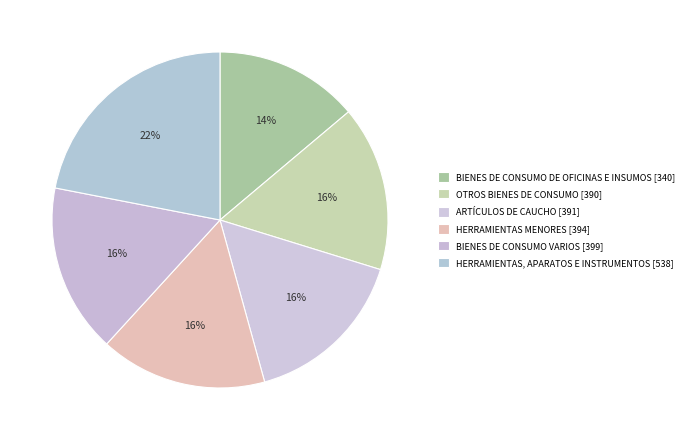

To the nearest percent, what is the combined percentage of HERRAMIENTAS MENORES and BIENES DE CONSUMO DE OFICINAS E INSUMOS?

30%